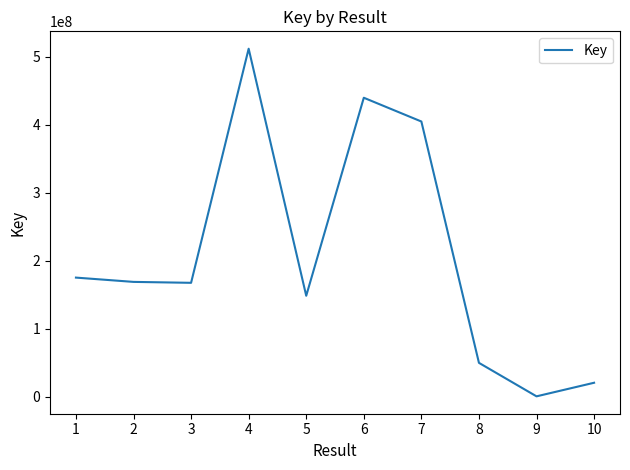

Is it true that the value at 7 is 404999352?

True